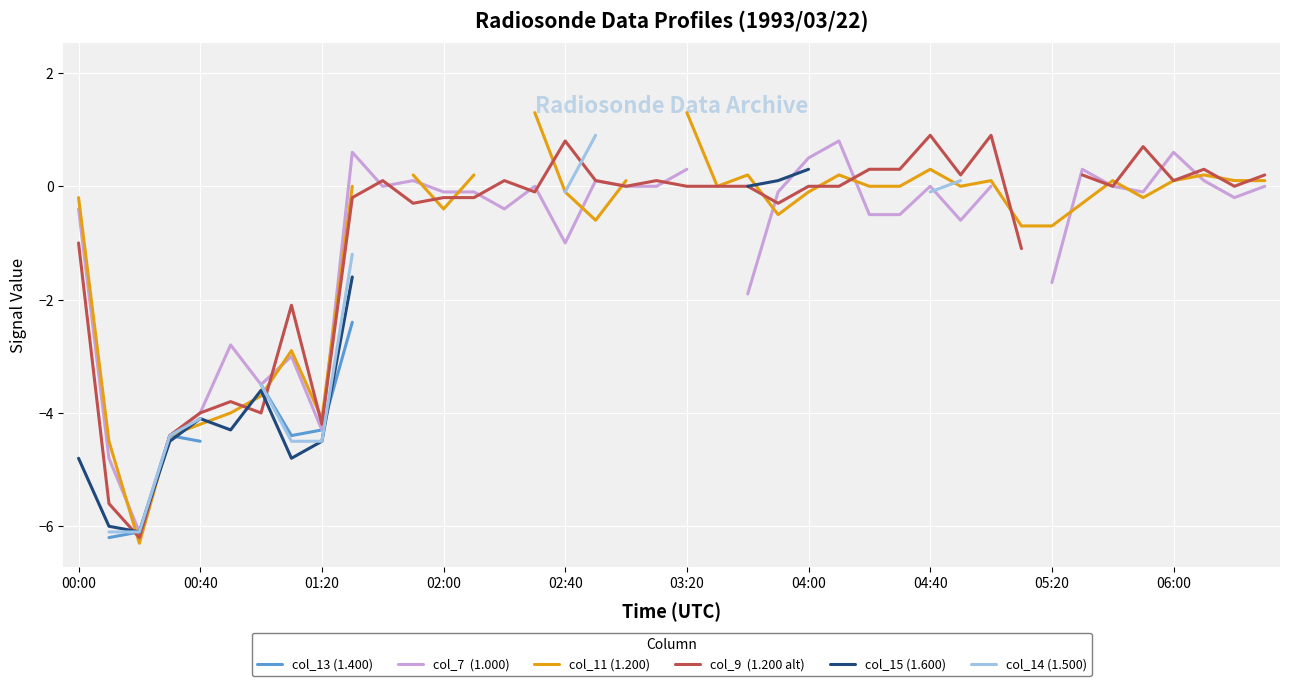

How many negative values does the col_11 (1.200) series have?

18